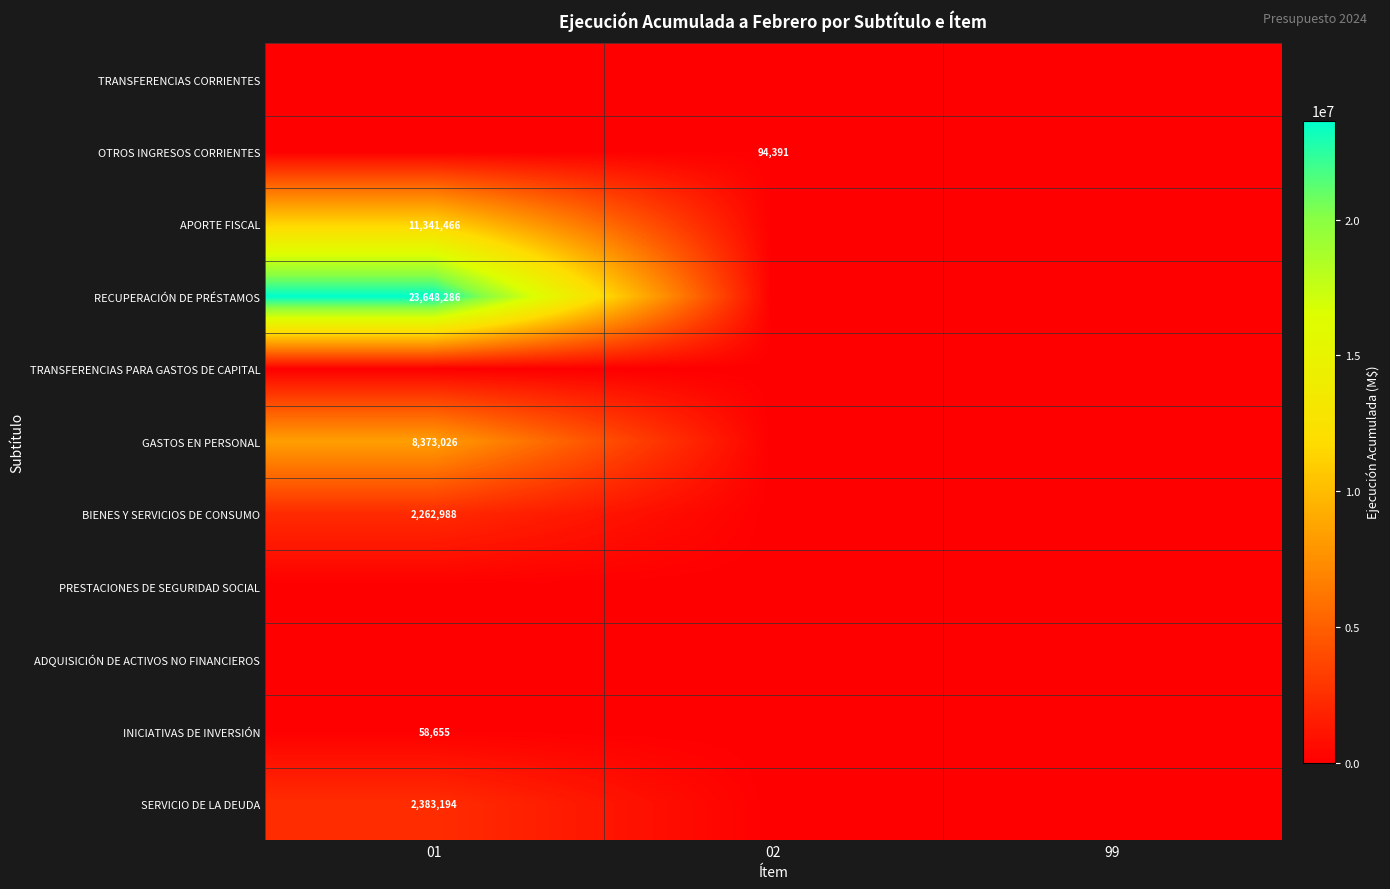

The GASTOS EN PERSONAL series shows 2470200 at 01. True or false?

False